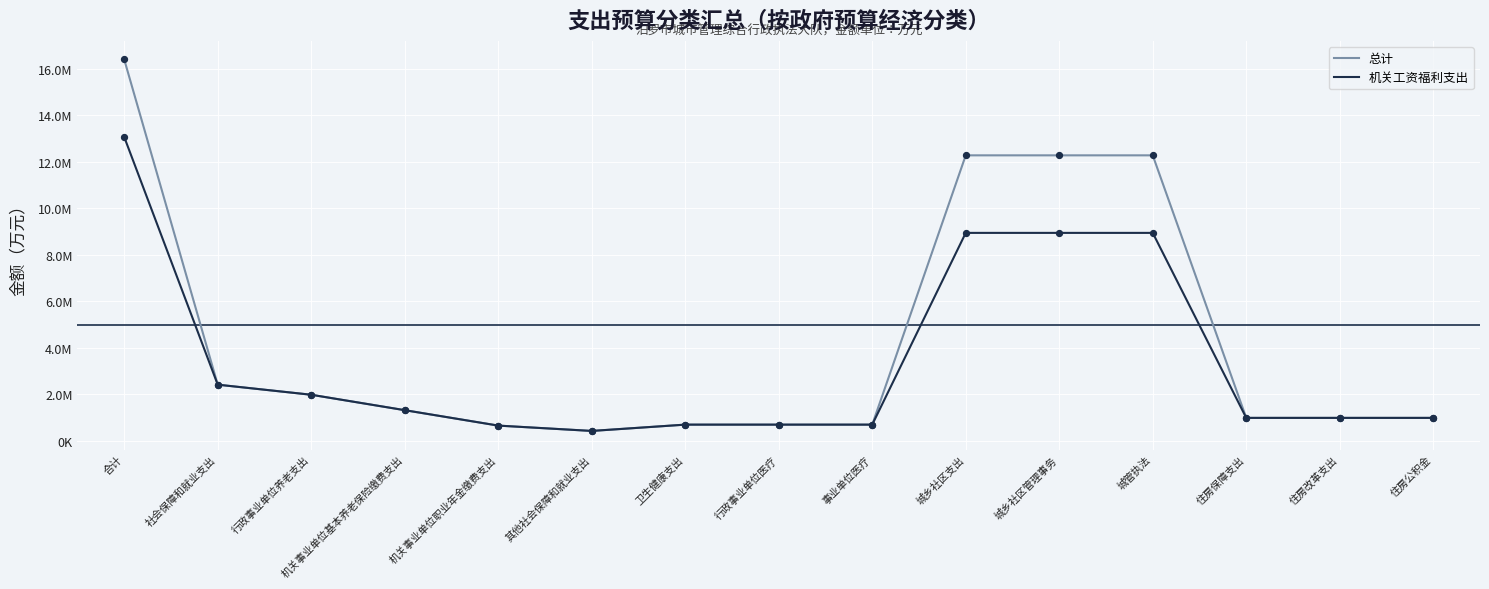

What are all the series names shown in the legend?

总计, 机关工资福利支出